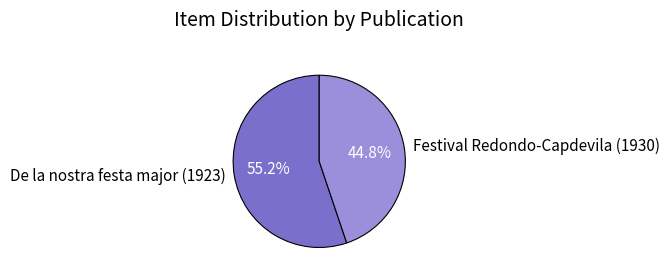

What percentage do De la nostra festa major (1923) and Festival Redondo-Capdevila (1930) together represent?

100.0%